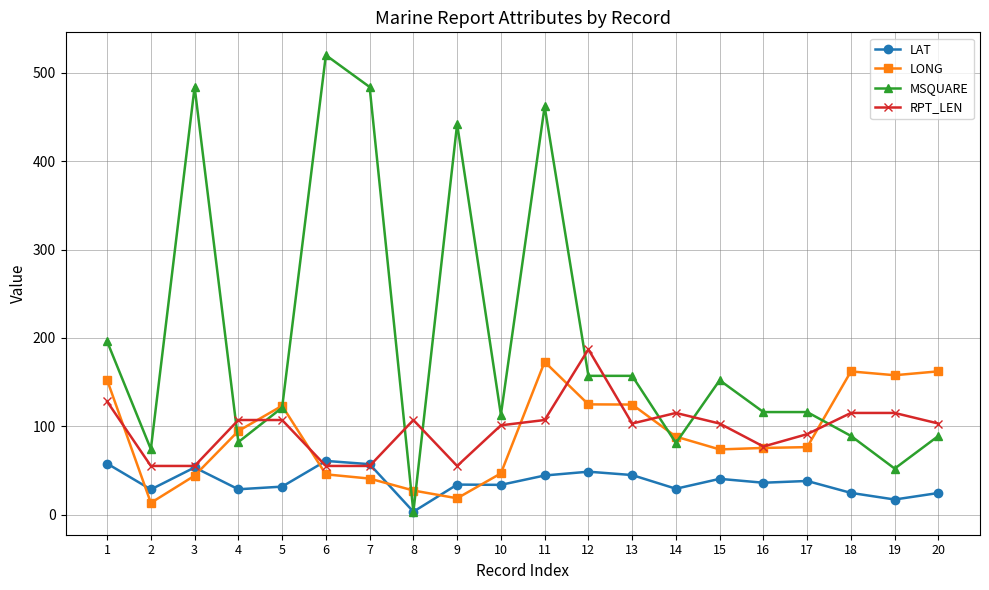

Is this an area chart (filled region under the line)?

No